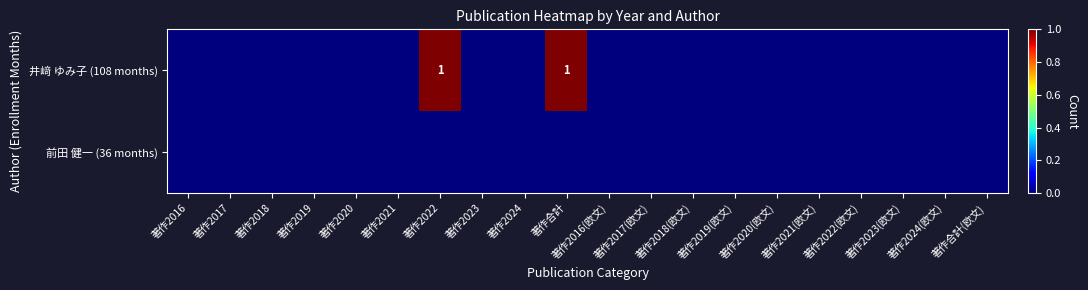

True or false: 井﨑 ゆみ子 (108 months) has a value of 0 at 著作合計.

False